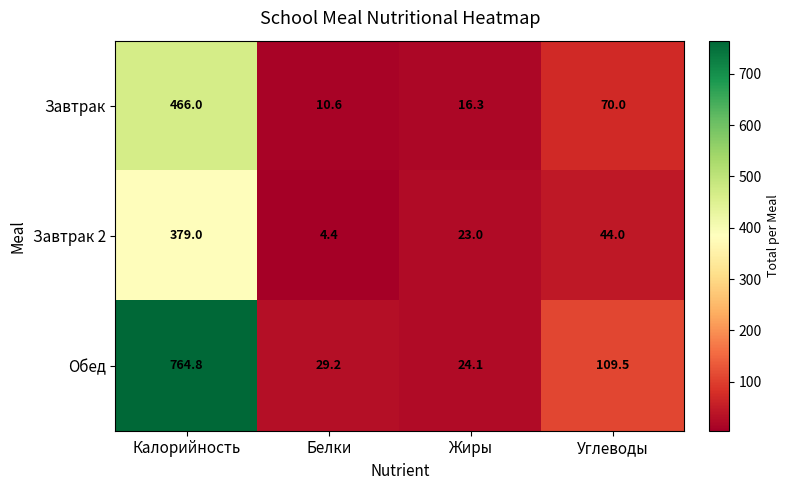

Reading left to right, extract all data points from this chart.

Завтрак: Калорийность=466.0	Белки=10.6	Жиры=16.3	Углеводы=70.0
Завтрак 2: Калорийность=379.0	Белки=4.4	Жиры=23.0	Углеводы=44.0
Обед: Калорийность=764.8	Белки=29.2	Жиры=24.1	Углеводы=109.5